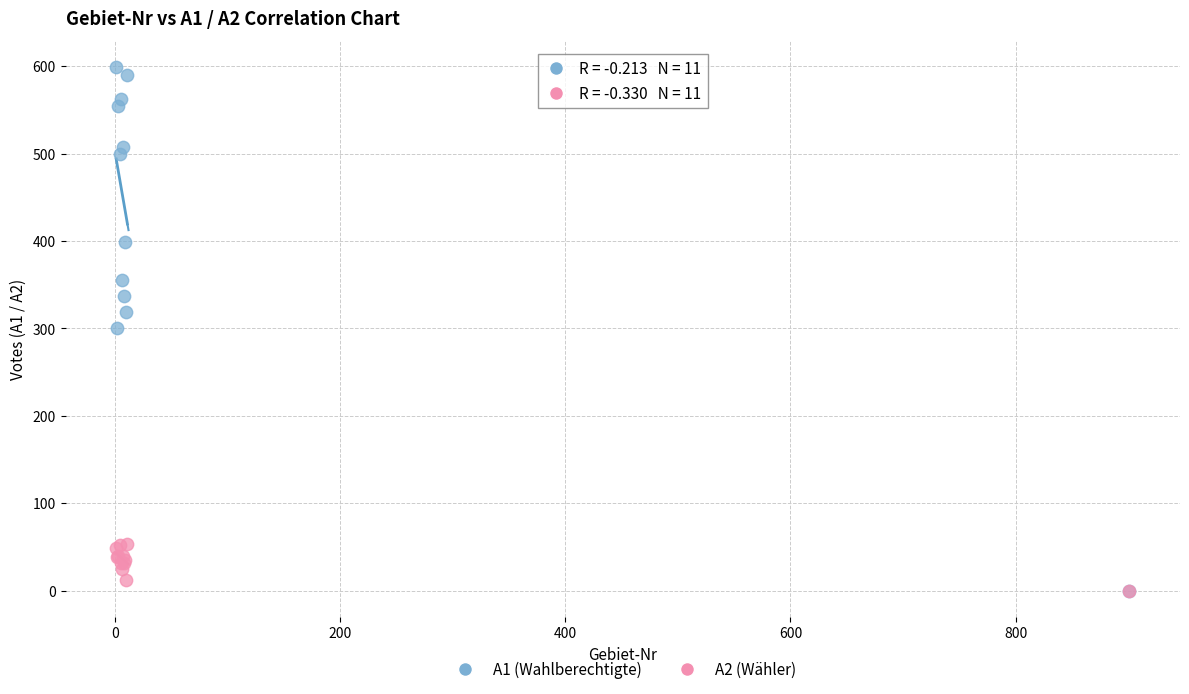

What are all the series names shown in the legend?

A1 (Wahlberechtigte), A2 (Wähler)